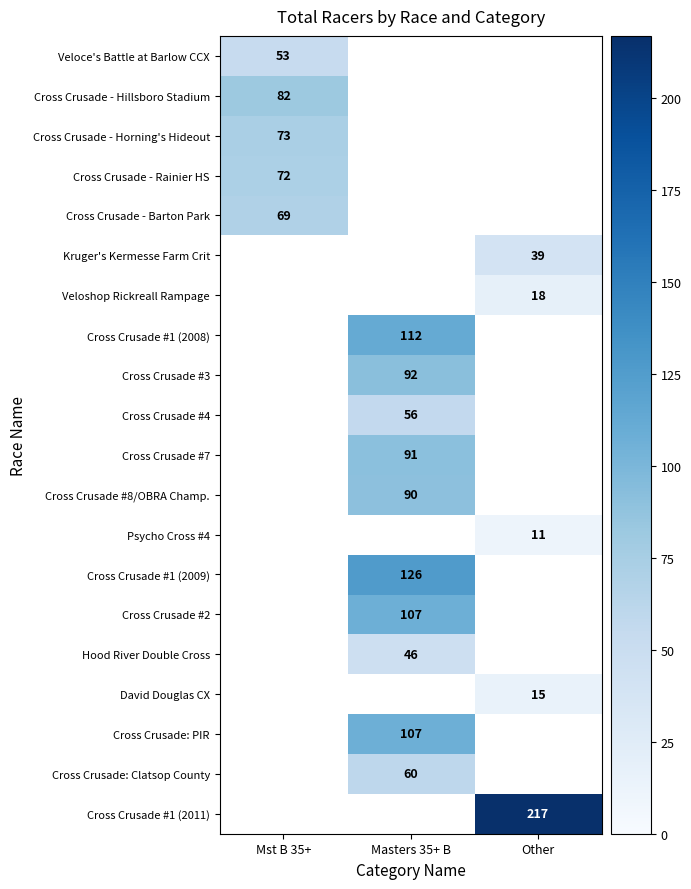

How many series are shown in this chart?

20